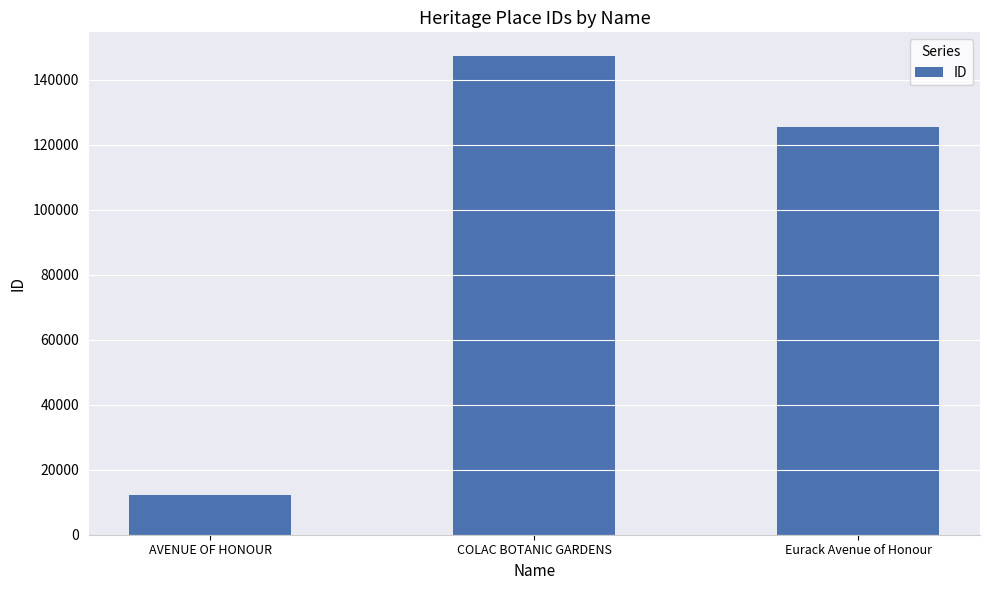

What position from the right is COLAC BOTANIC GARDENS?

2